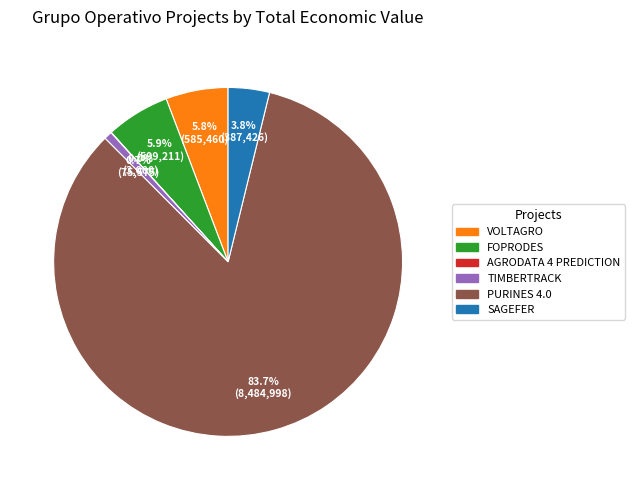

Approximately how many times larger is the value at VOLTAGRO compared to TIMBERTRACK?

7.7